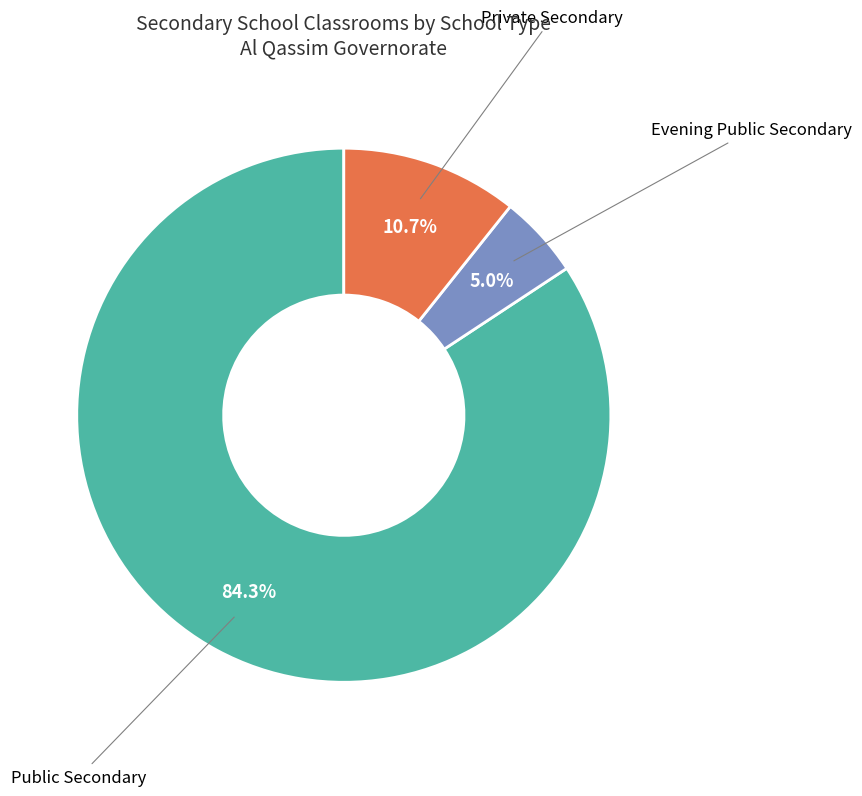

What portion of the pie excludes Public Secondary?

15.7%